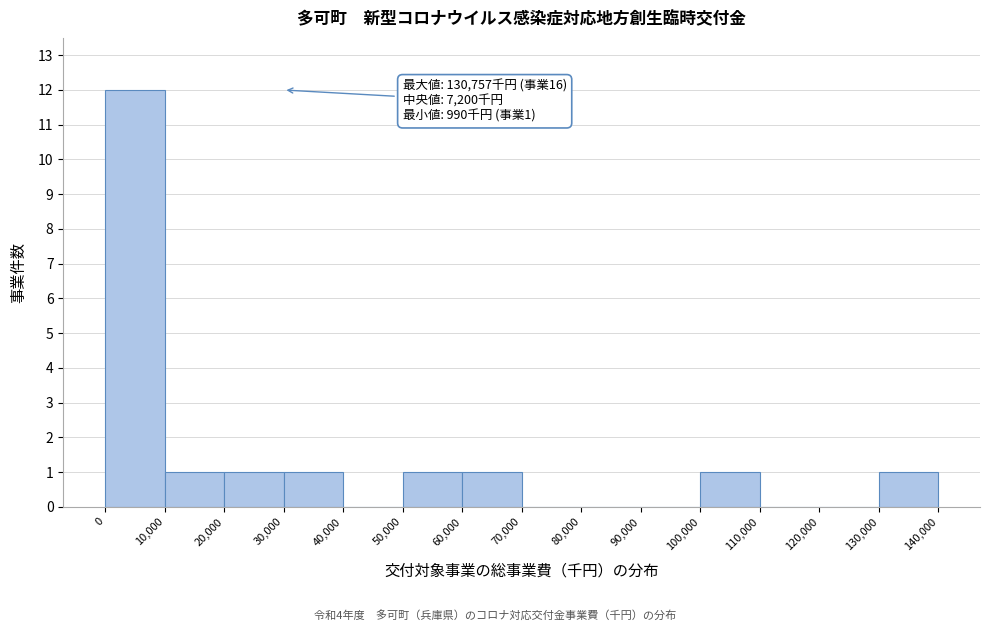

Over which range of the x-axis is the bar tallest?

0 to 10,000